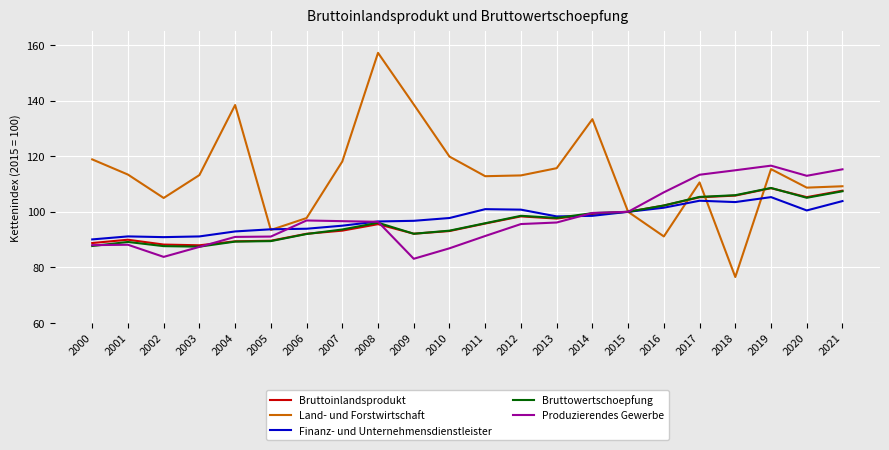

What is the lowest value of the Bruttowertschoepfung series?

87.4